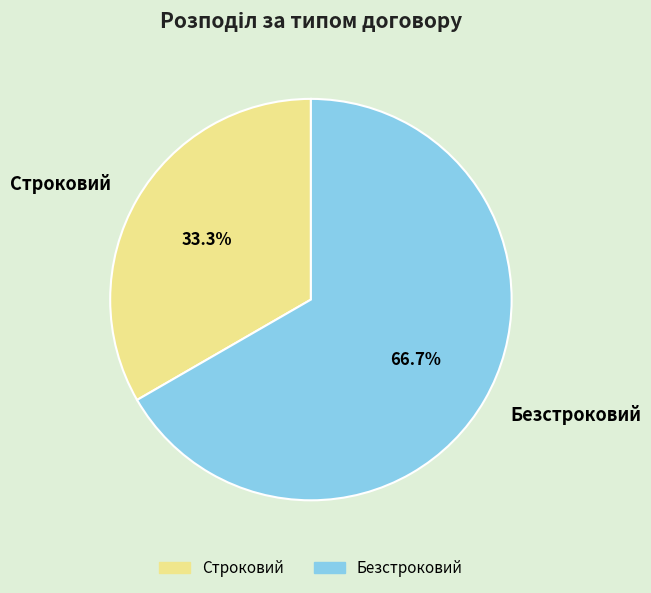

What is the majority slice?

Безстроковий